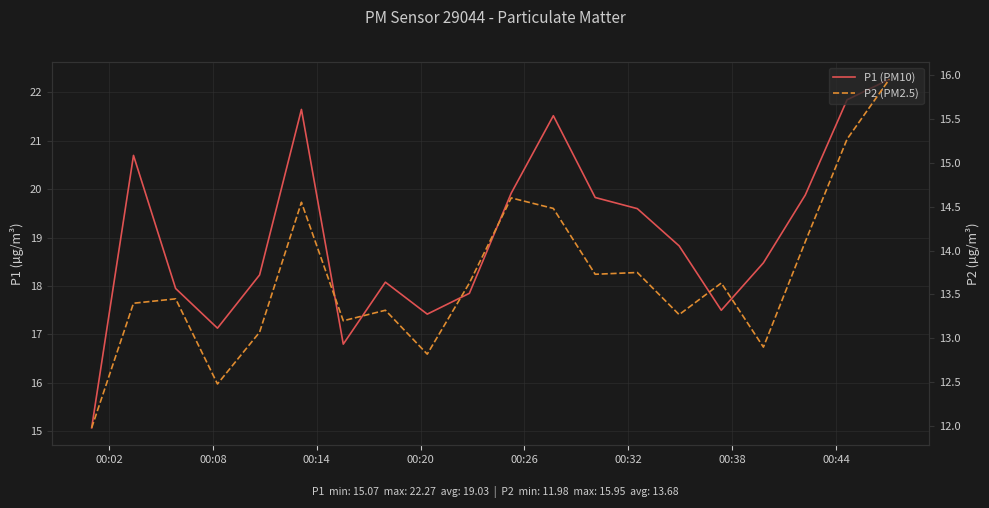

Rank the series at 00:14 from highest to lowest value.

P1 (PM10), P2 (PM2.5)